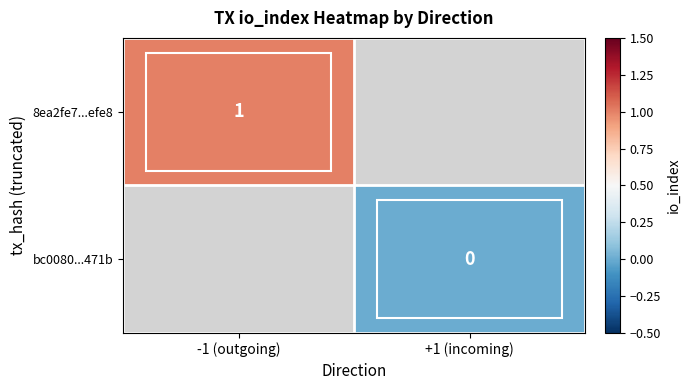

The value of 8ea2fe7...efe8 at -1 (outgoing) is 1. True or false?

True